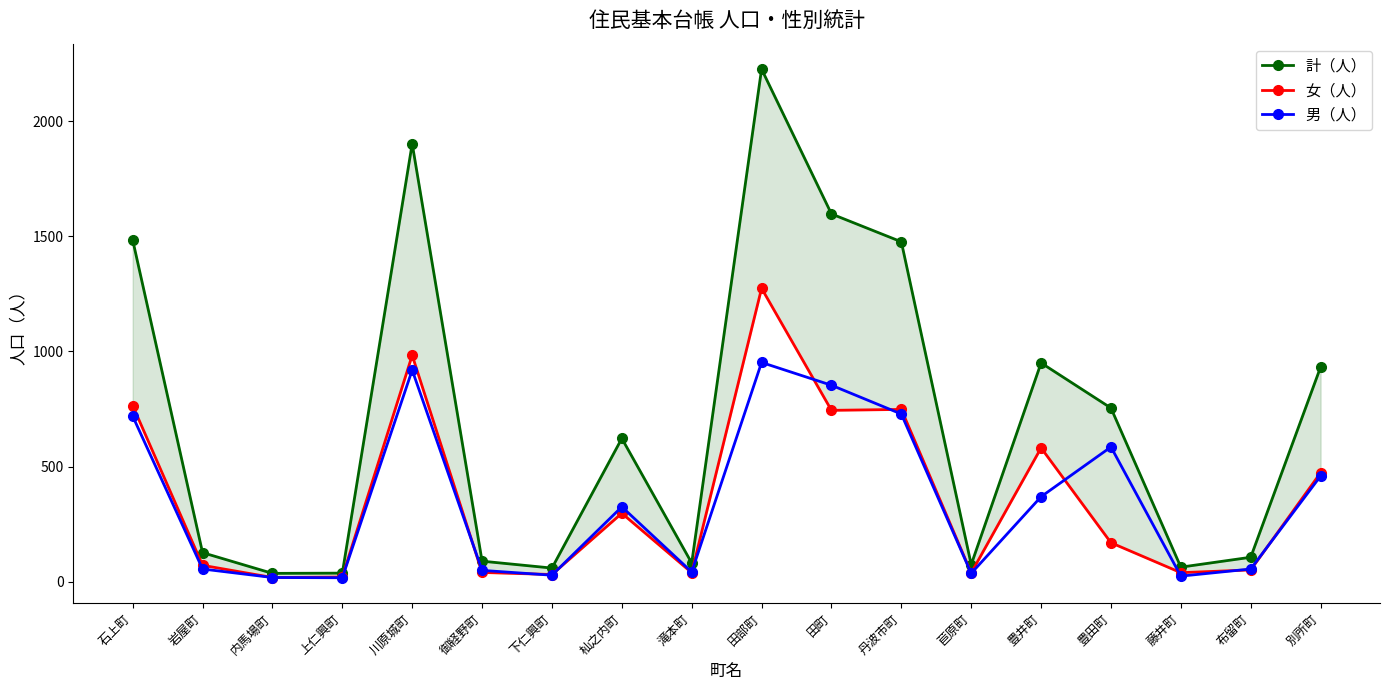

Is this an area chart (filled region under the line)?

No